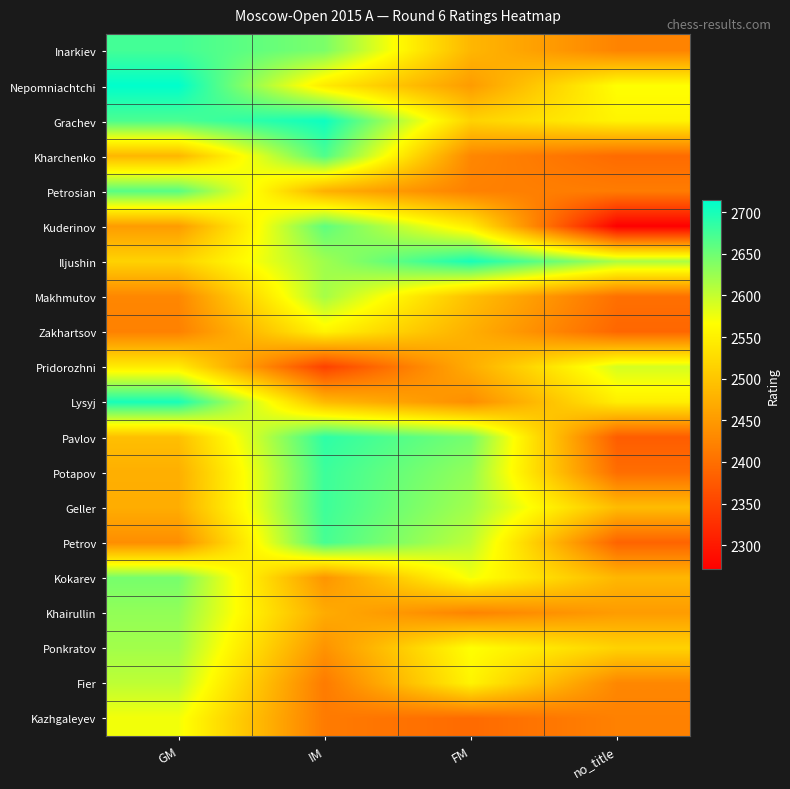

How many series are shown in this chart?

20